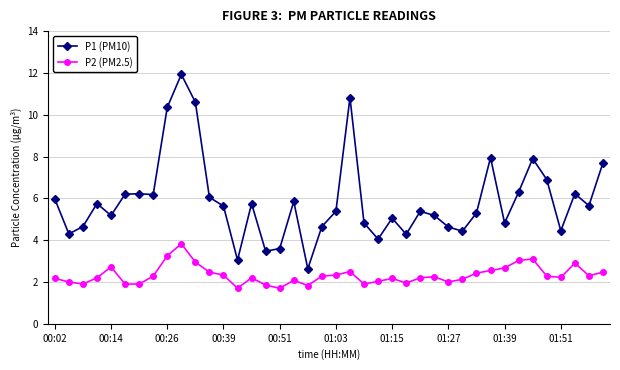

Which series has the largest total across all categories?

P1 (PM10)